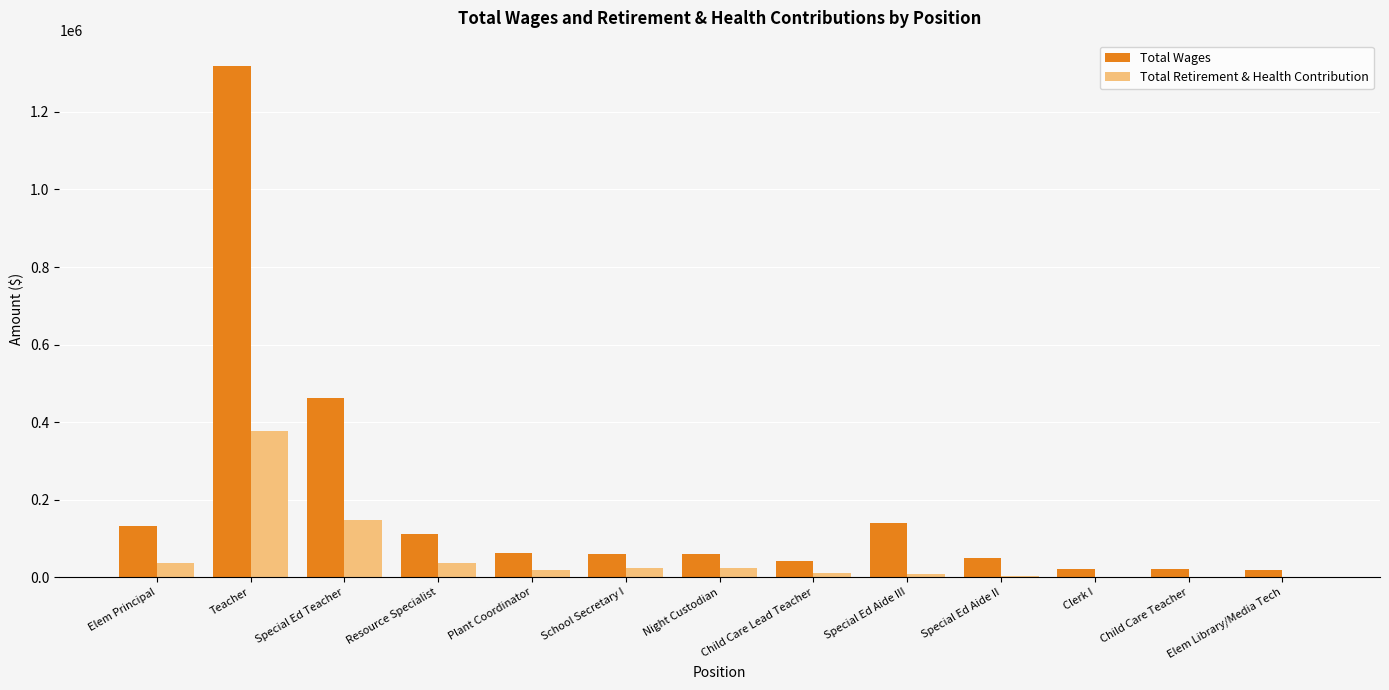

The Total Retirement & Health Contribution series shows 24753 at School Secretary I. True or false?

True